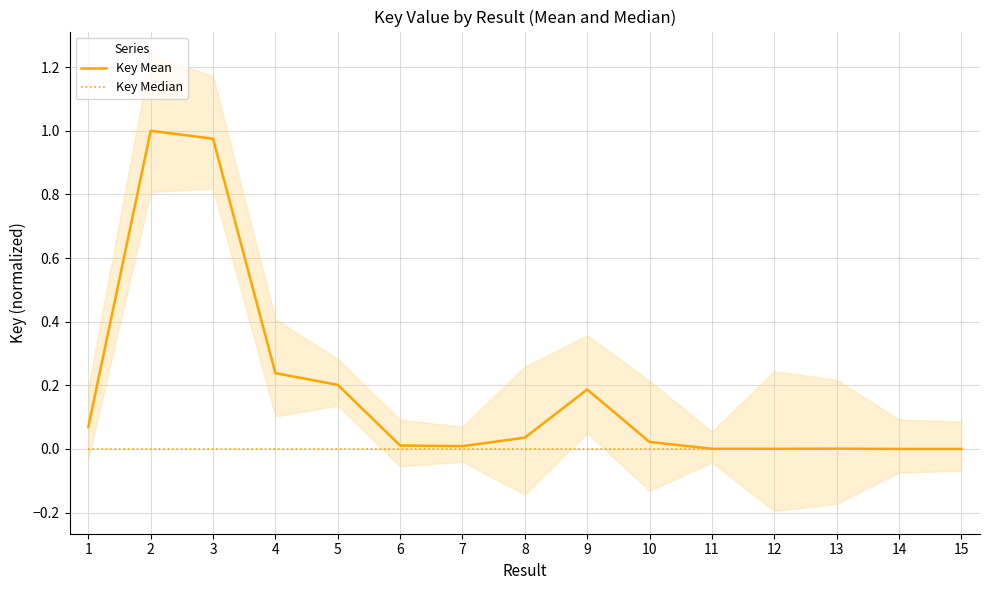

True or false: Key Mean and Key Median intersect in this chart.

False